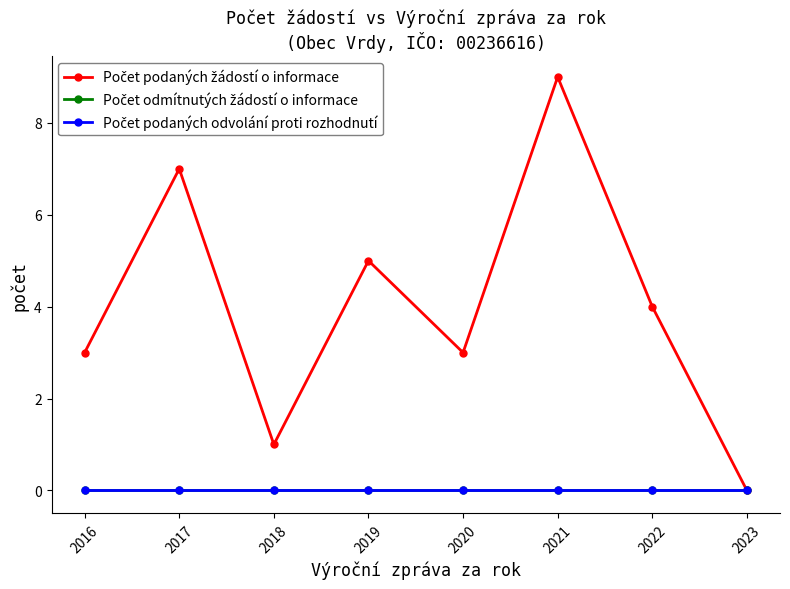

Does the chart have visible grid lines?

No